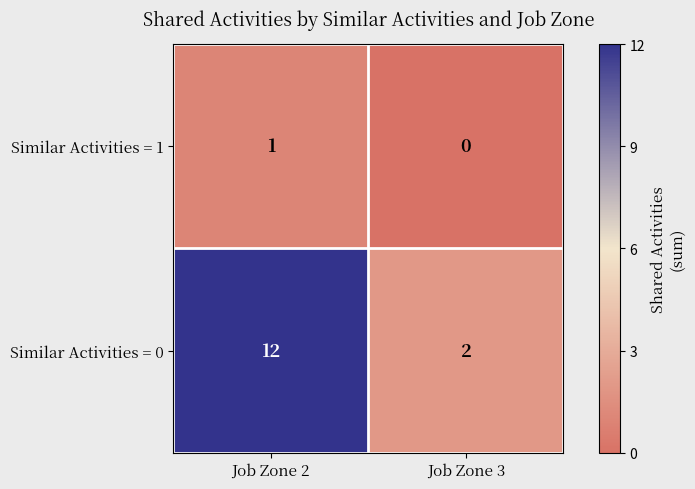

At which category is the sum across all series the highest?

Job Zone 2